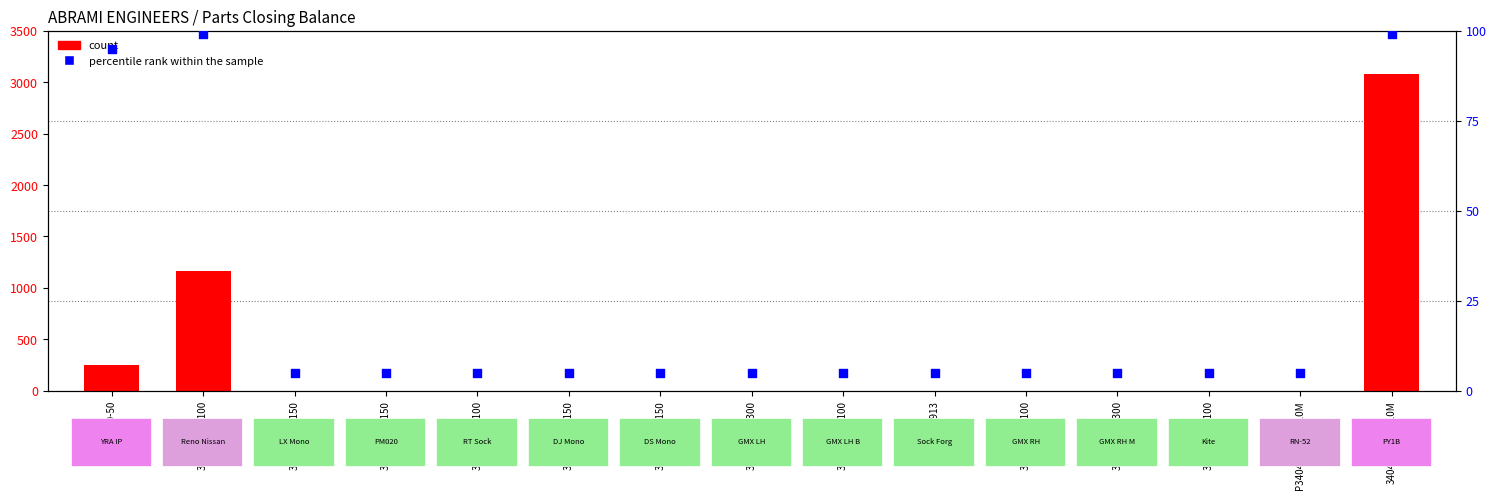

At which category is the sum across all series the highest?

3404203480-010M